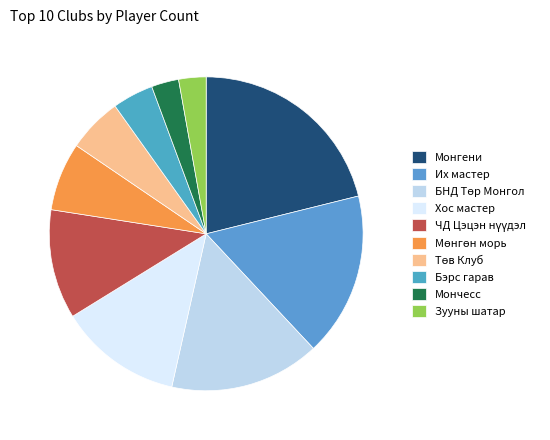

How many segments does this pie chart have?

10